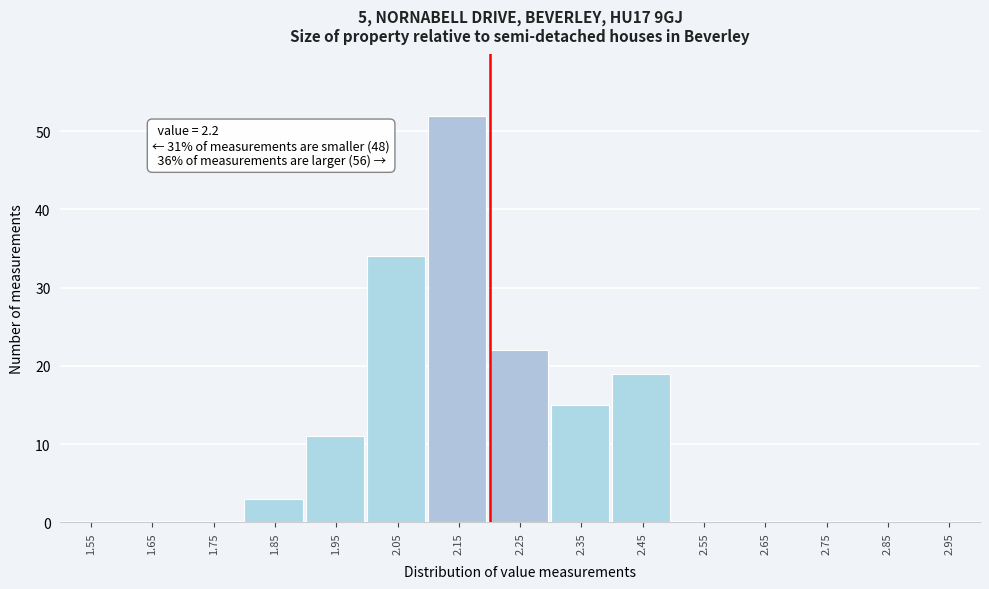

Over which range of the x-axis is the bar tallest?

2.1 to 2.2